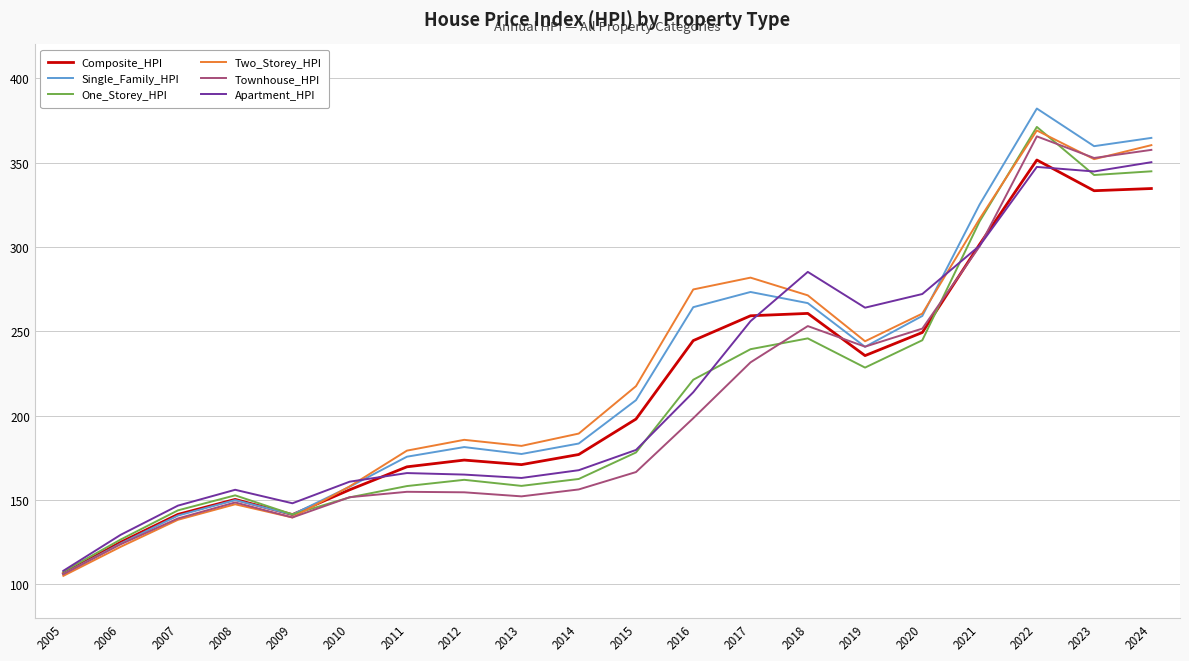

Which category has the lowest value in the One_Storey_HPI series?

2005